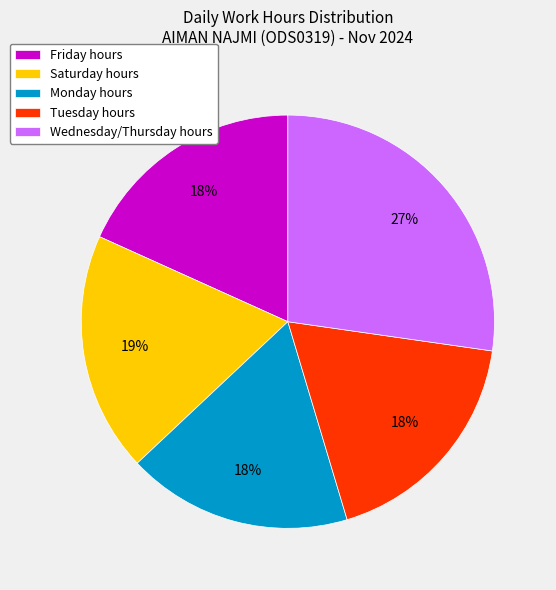

Approximately how many times larger is the value at Friday hours compared to Monday hours?

1.0